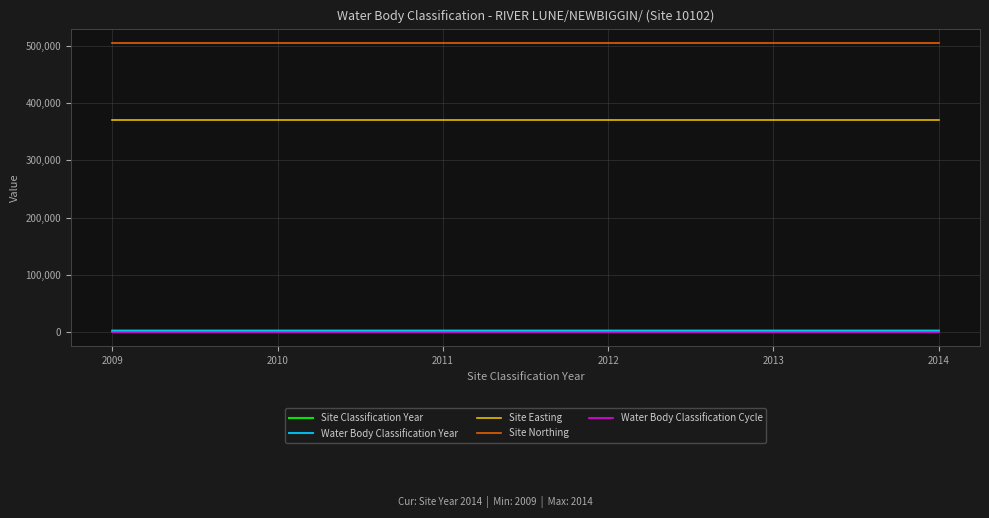

Is this an area chart (filled region under the line)?

No